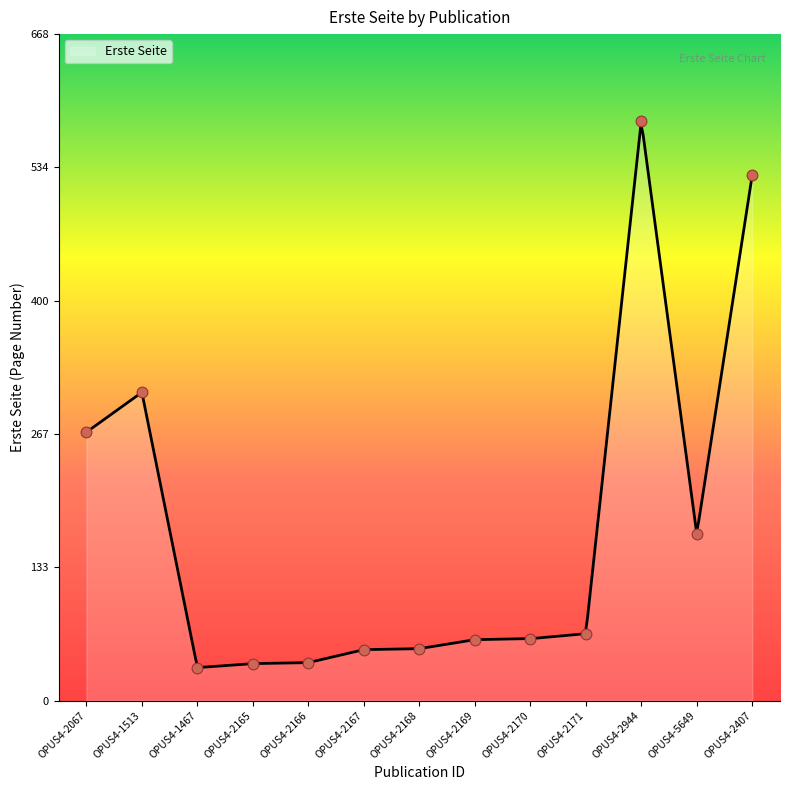

What is the change in value from OPUS4-1513 to OPUS4-2169?

-248